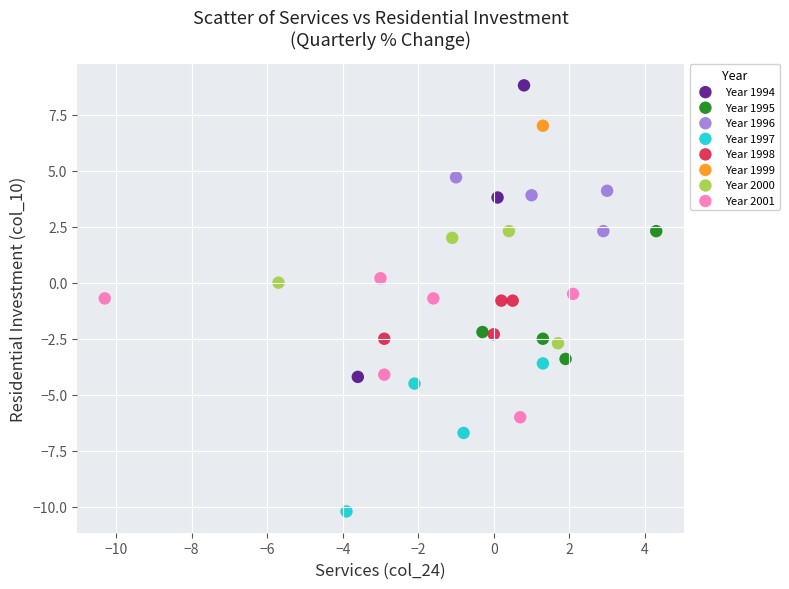

What are all the series names shown in the legend?

Year 1994, Year 1995, Year 1996, Year 1997, Year 1998, Year 1999, Year 2000, Year 2001